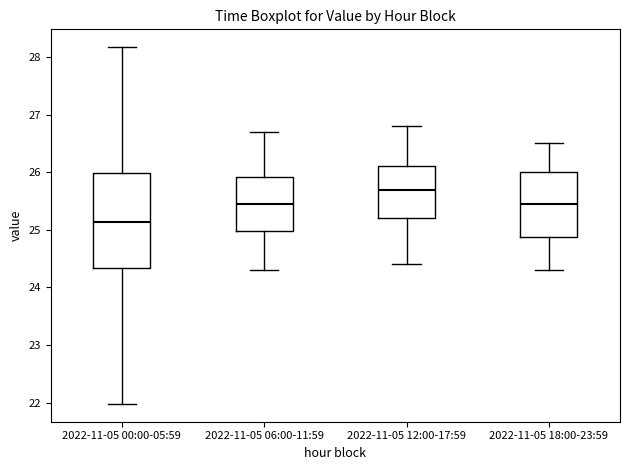

Where does the upper whisker of the box for 2022-11-05 06:00-11:59 end on the y-axis? The values are not printed on the chart, so give them approximately, as read against the axis.

26.7